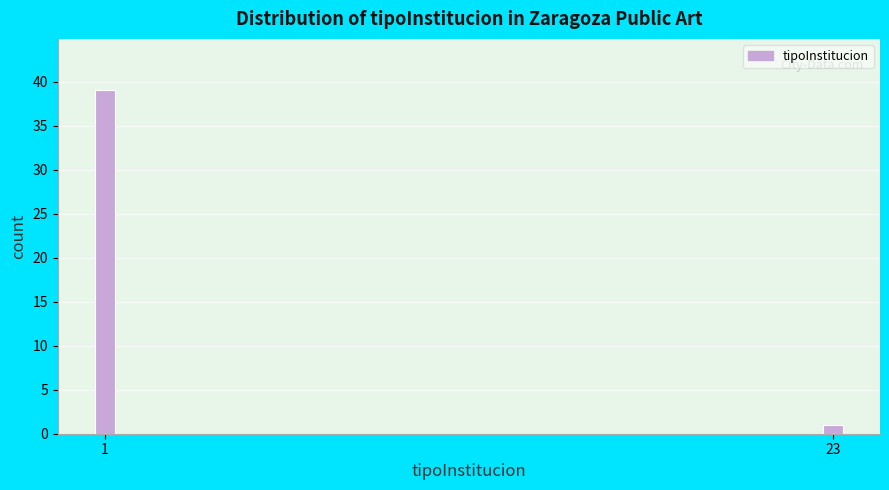

Reading left to right, list all the values displayed in this chart.

39	1